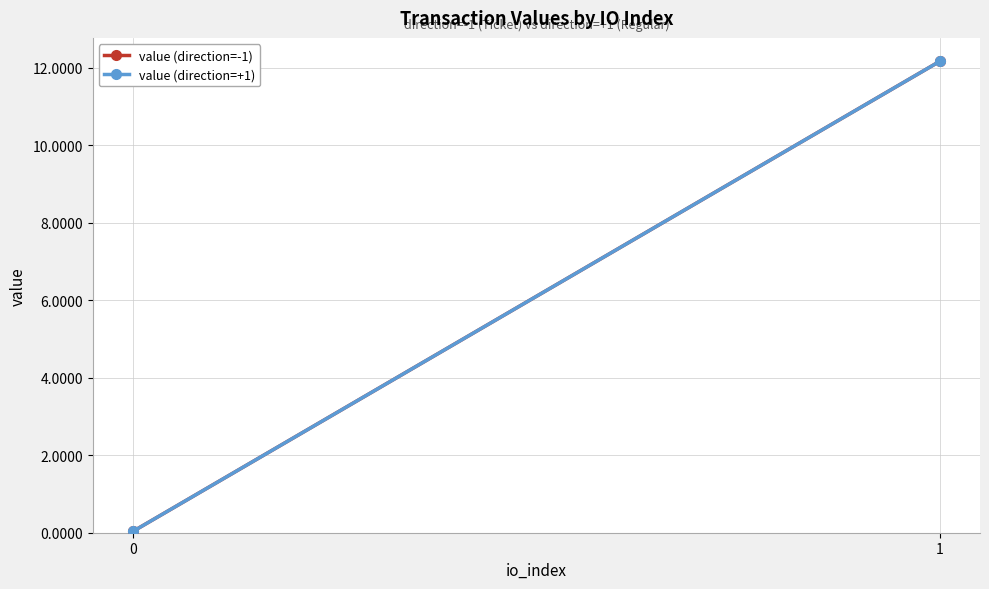

At which label does value (direction=-1) reach its peak?

1